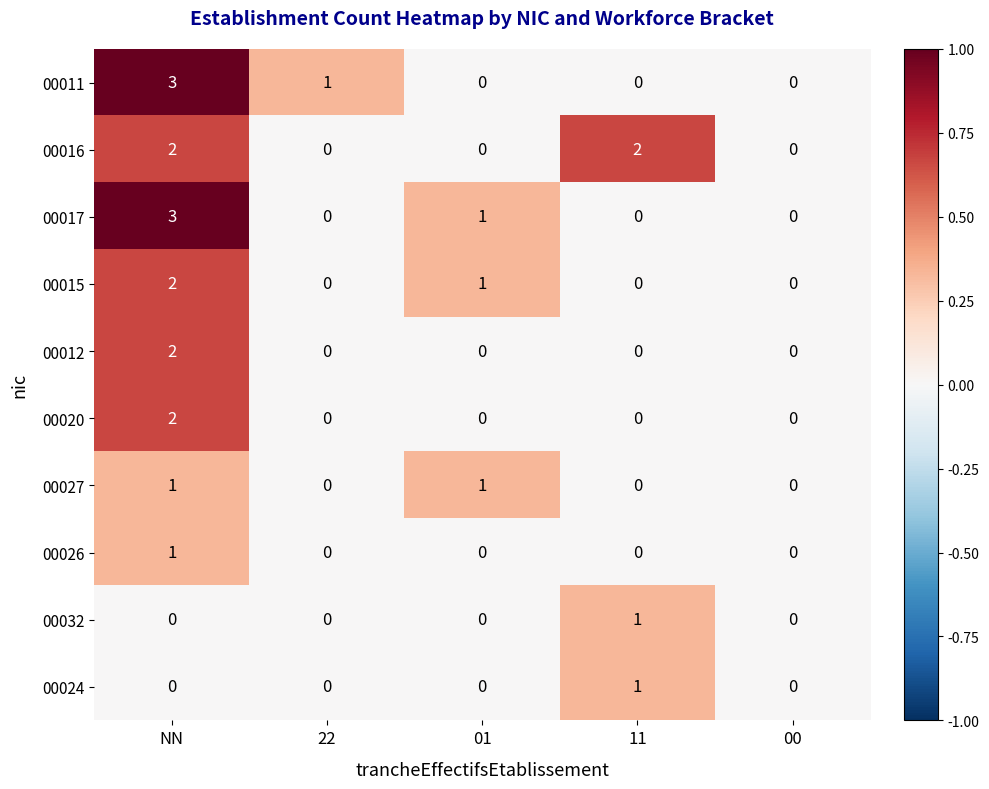

How many 00017 values are between 0 and 1?

4